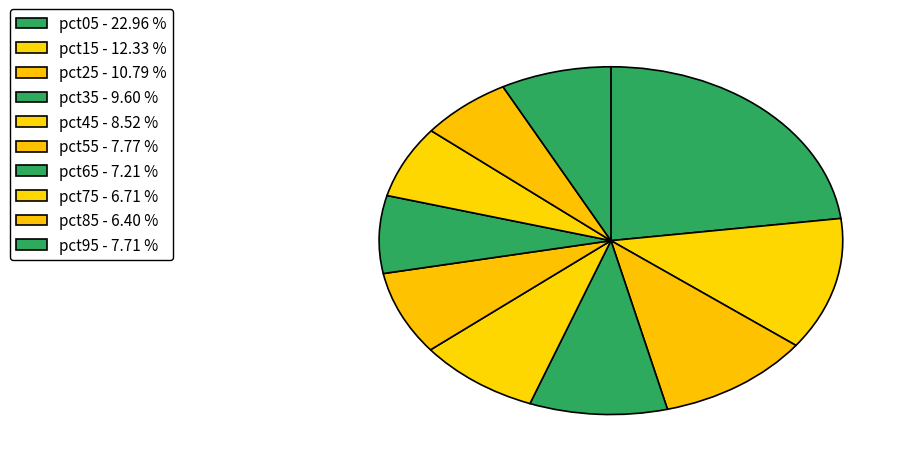

How many segments does this pie chart have?

10